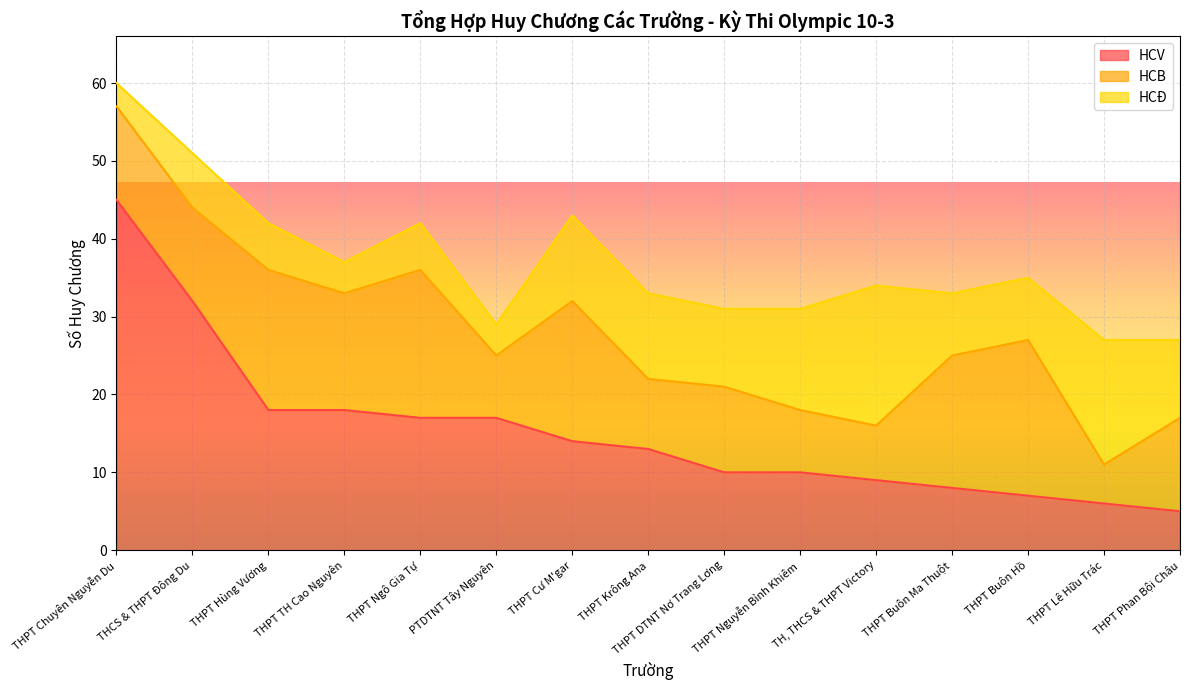

At how many categories does at least one series exceed 5?

15